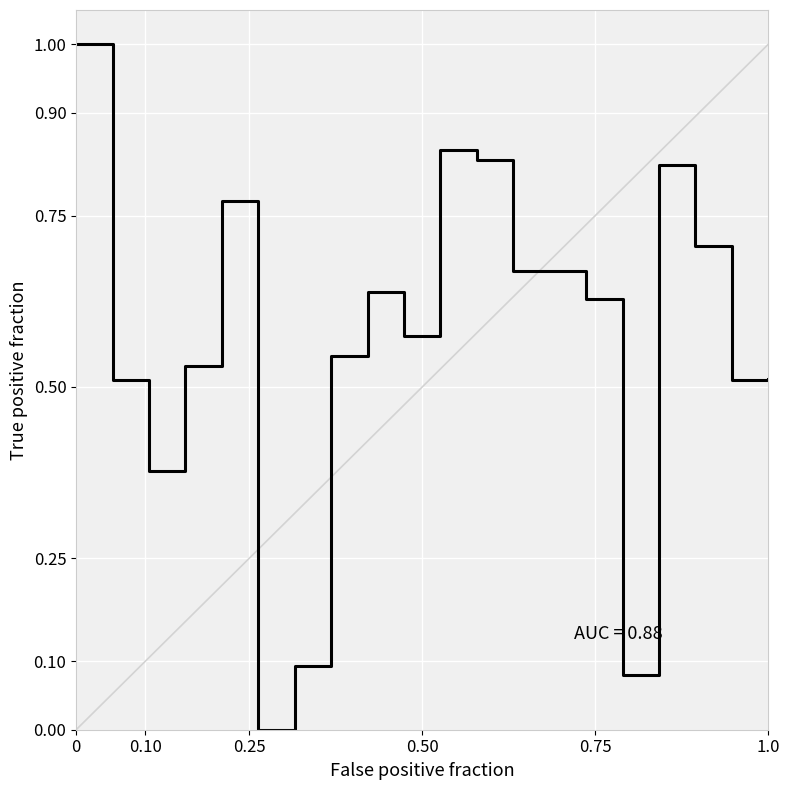

What is the difference between the maximum and minimum values?

1.0